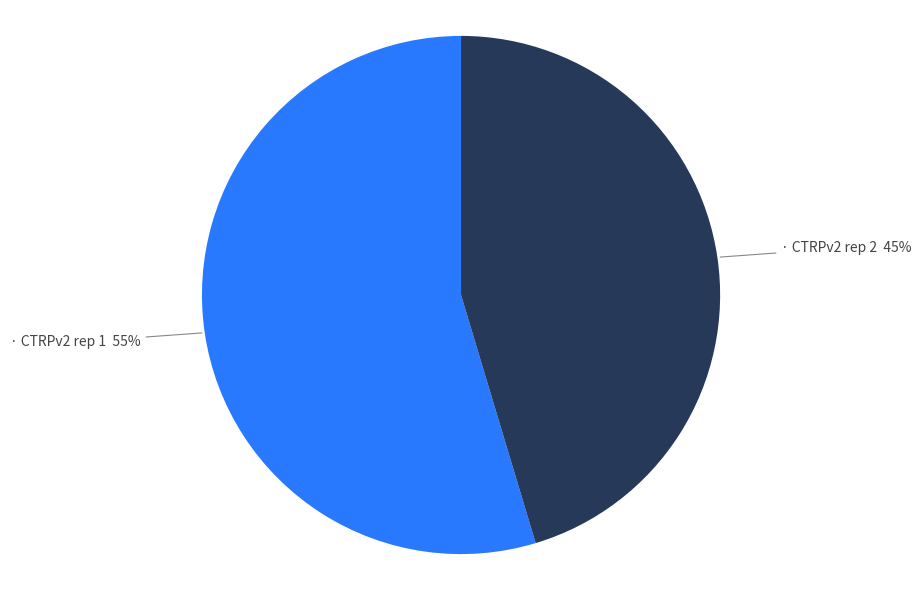

Count the number of slices in the pie.

2